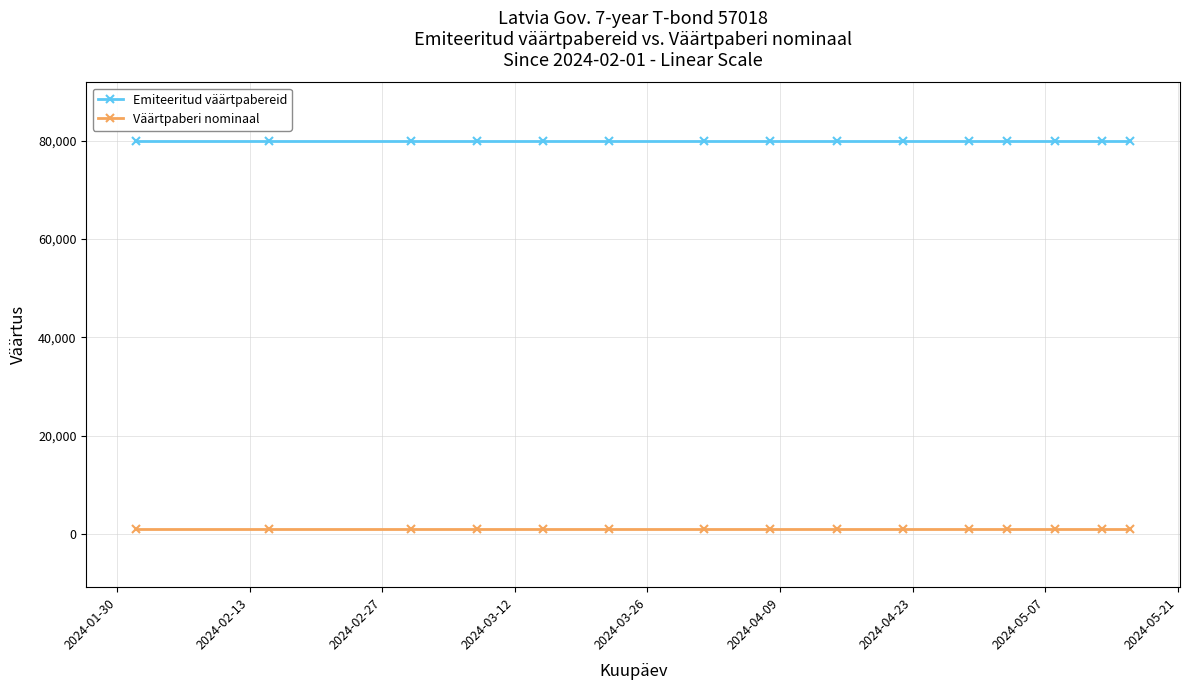

What is the sum of all Väärtpaberi nominaal values?

15000